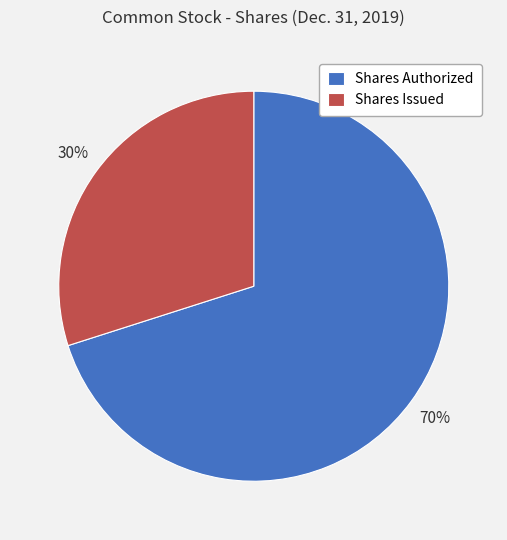

What percentage is the Shares Issued slice, to the nearest percent?

30%